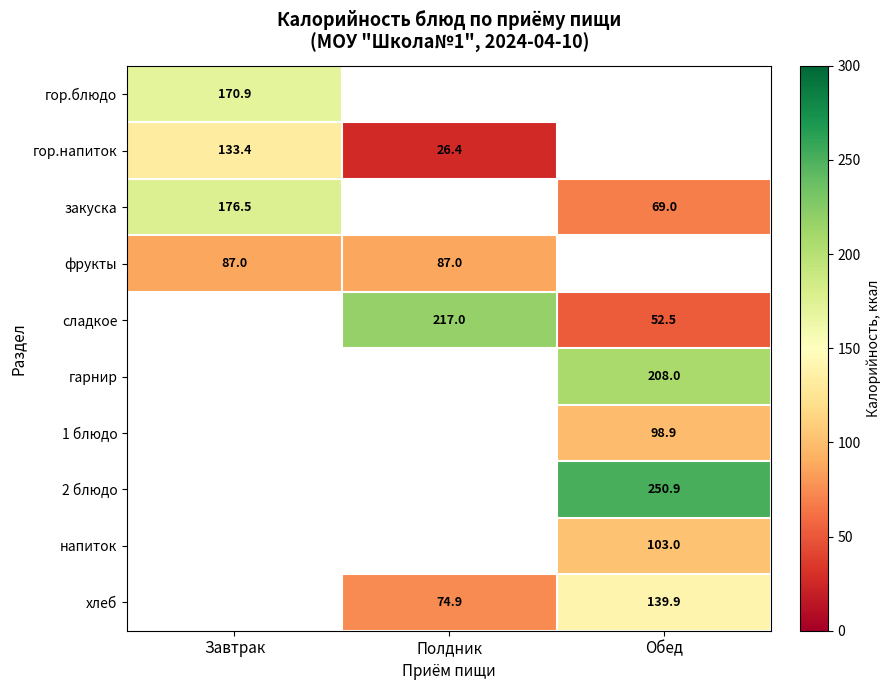

True or false: 1 блюдо has a value of 141.2 at Обед.

False